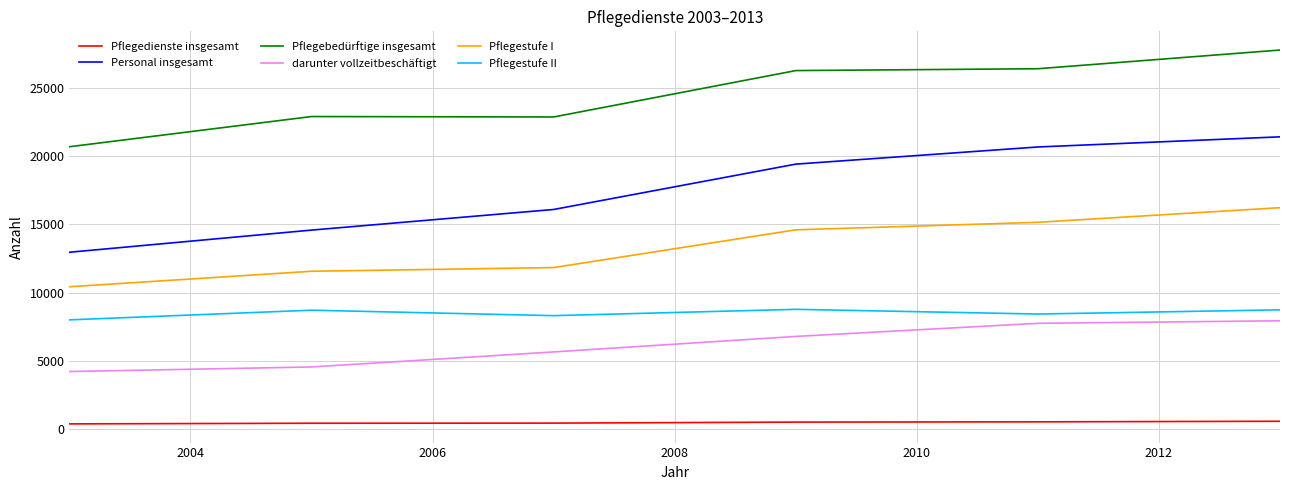

Which series has the widest spread of values?

Personal insgesamt